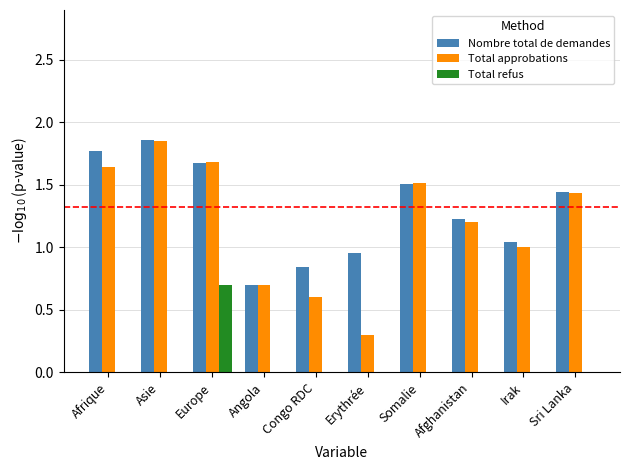

Is the value of Total refus at Afrique greater than the value of Nombre total de demandes at Congo RDC?

No